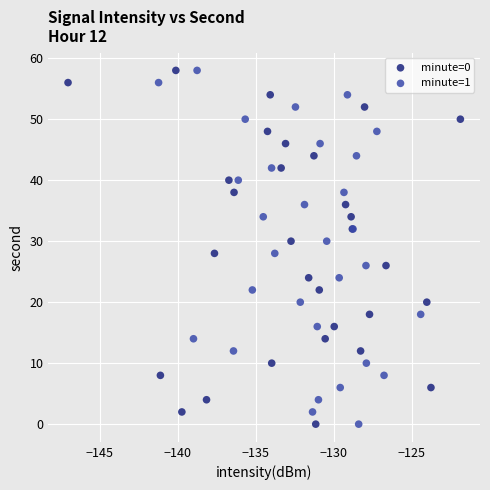

What are all the series names shown in the legend?

minute=0, minute=1